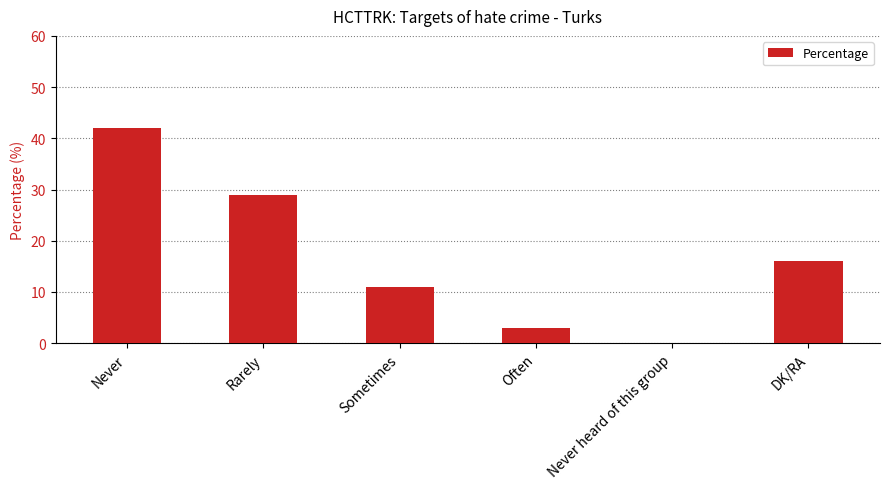

Is it true that the value at Never heard of this group is 0?

True